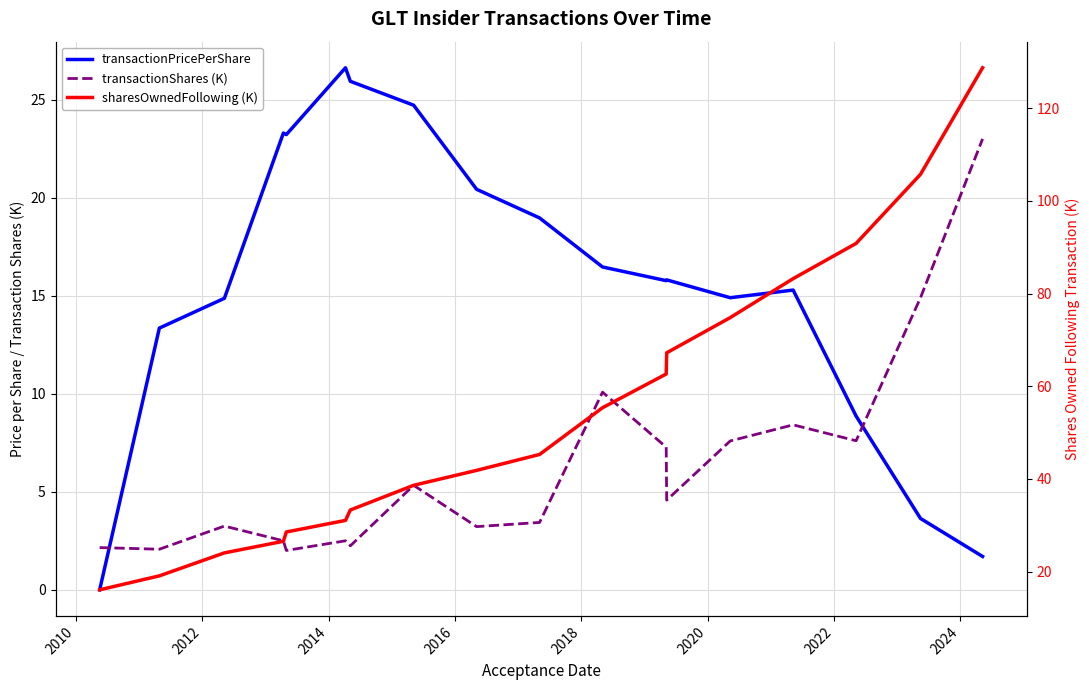

After their last crossing, which series has the higher values: transactionPricePerShare or transactionShares (K)?

transactionShares (K)